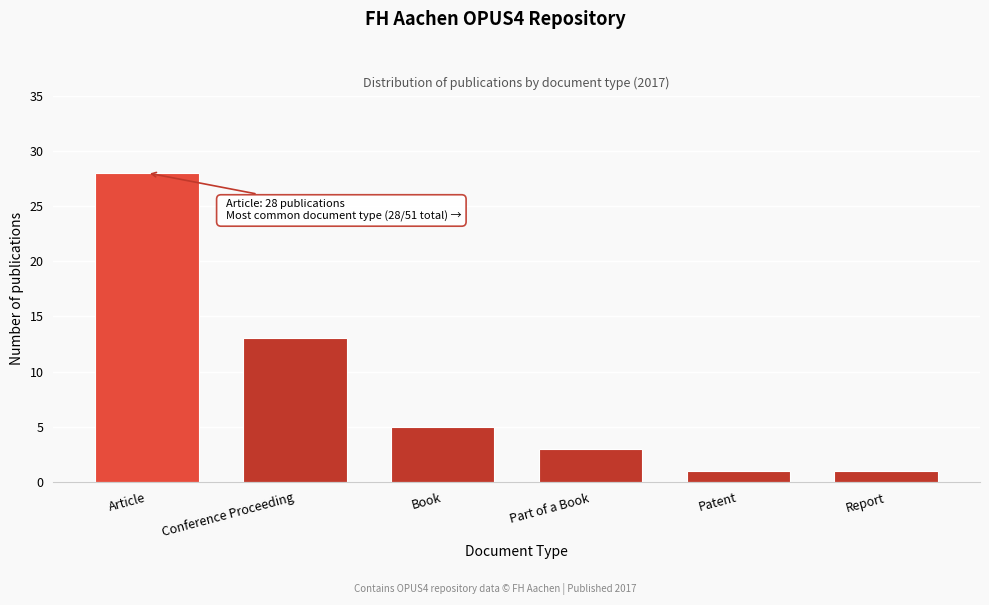

Reading left to right, extract all data points from this chart.

Article=28	Conference Proceeding=13	Book=5	Part of a Book=3	Patent=1	Report=1